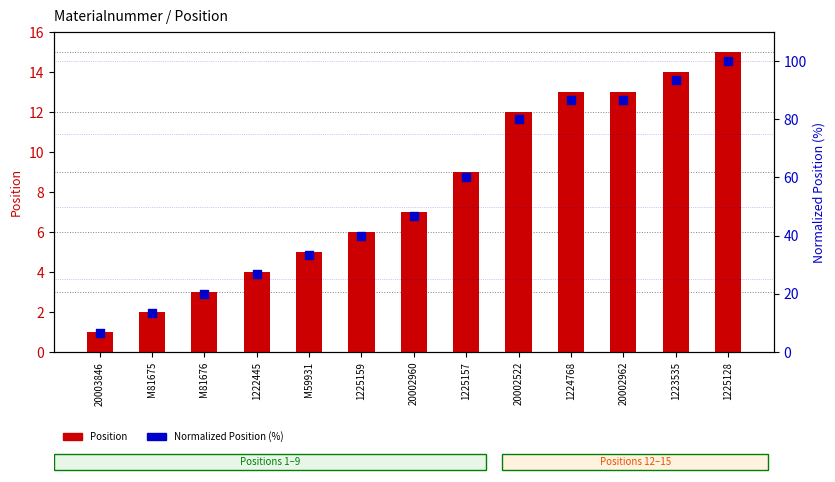

What are all the series names shown in the legend?

Position, Normalized Position (%)